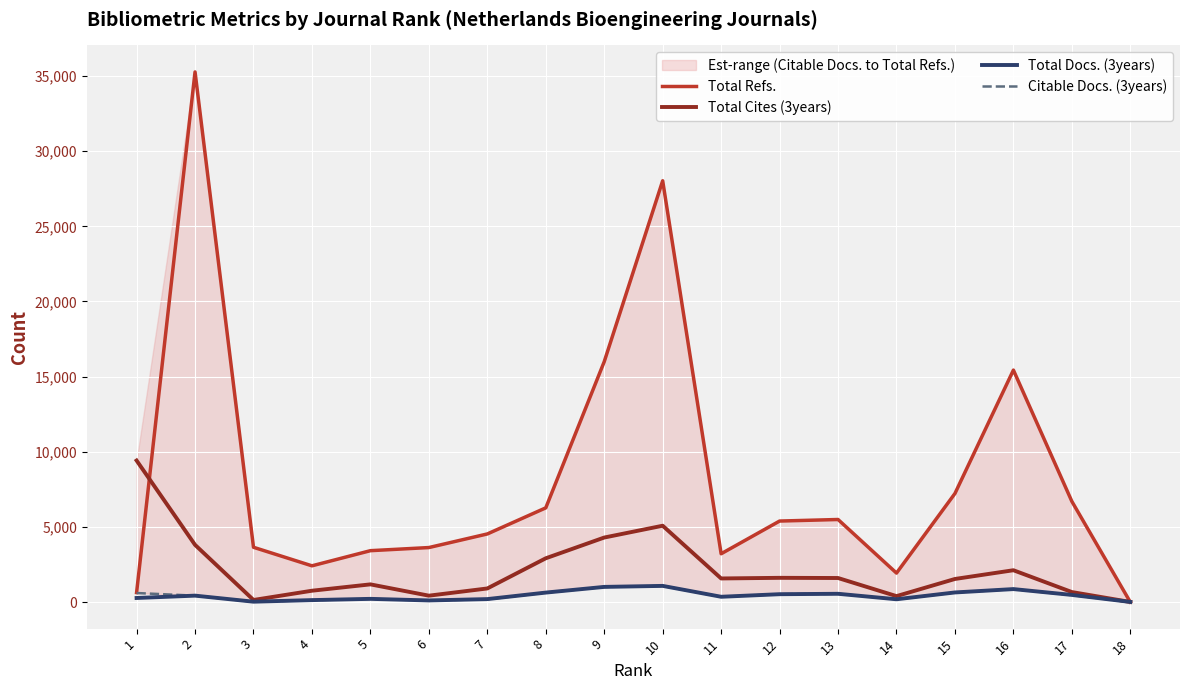

How many intersections are there between Total Cites (3years) and Total Refs.?

2